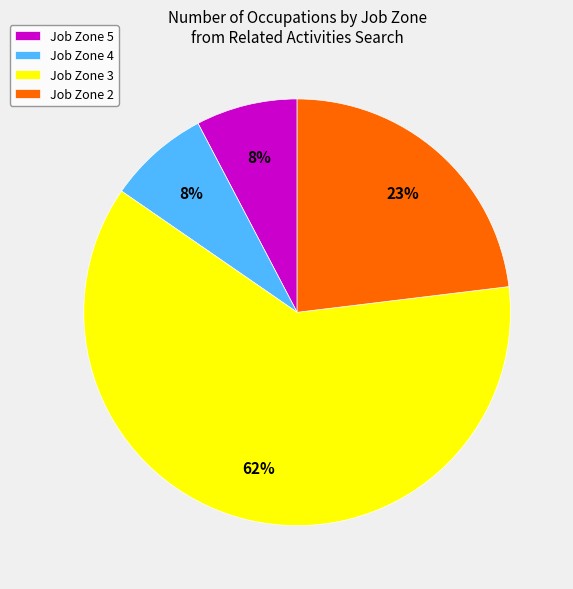

Which has a higher value, Job Zone 3 or Job Zone 4?

Job Zone 3